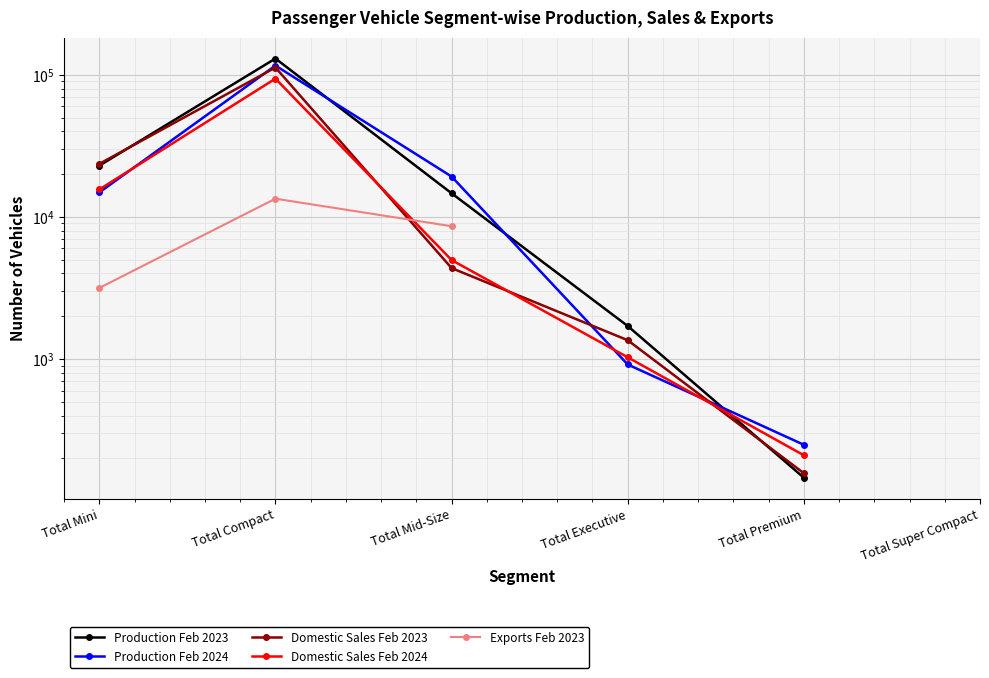

Between which two adjacent categories do Domestic Sales Feb 2023 and Production Feb 2023 first intersect?

Total Mini and Total Compact